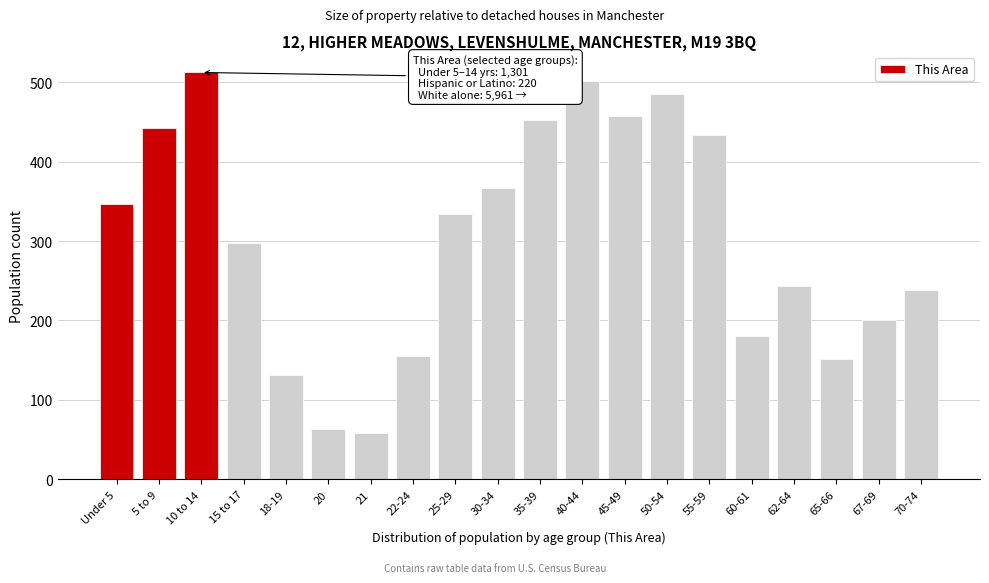

Reading left to right, transcribe all the data shown in this chart.

347	442	512	297	132	63	59	155	334	367	452	501	457	485	433	180	243	151	201	238